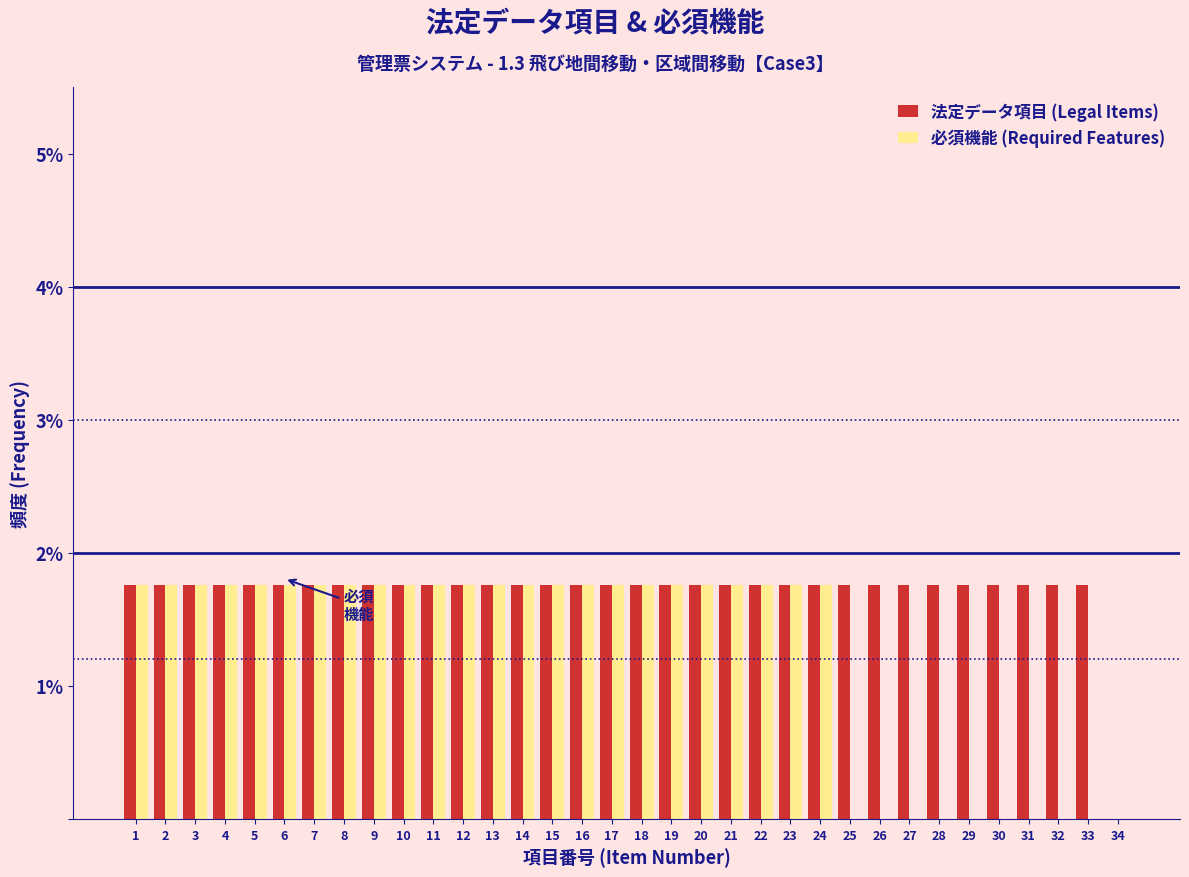

The value of 法定データ項目 (Legal Items) at 23 is 1.8. True or false?

True